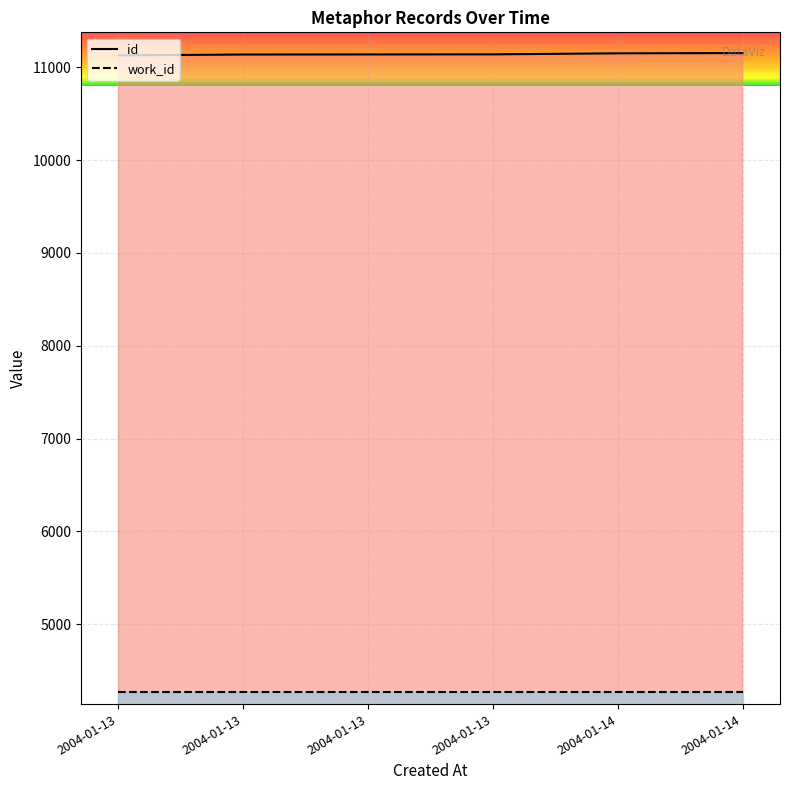

What are all the series names shown in the legend?

id, work_id